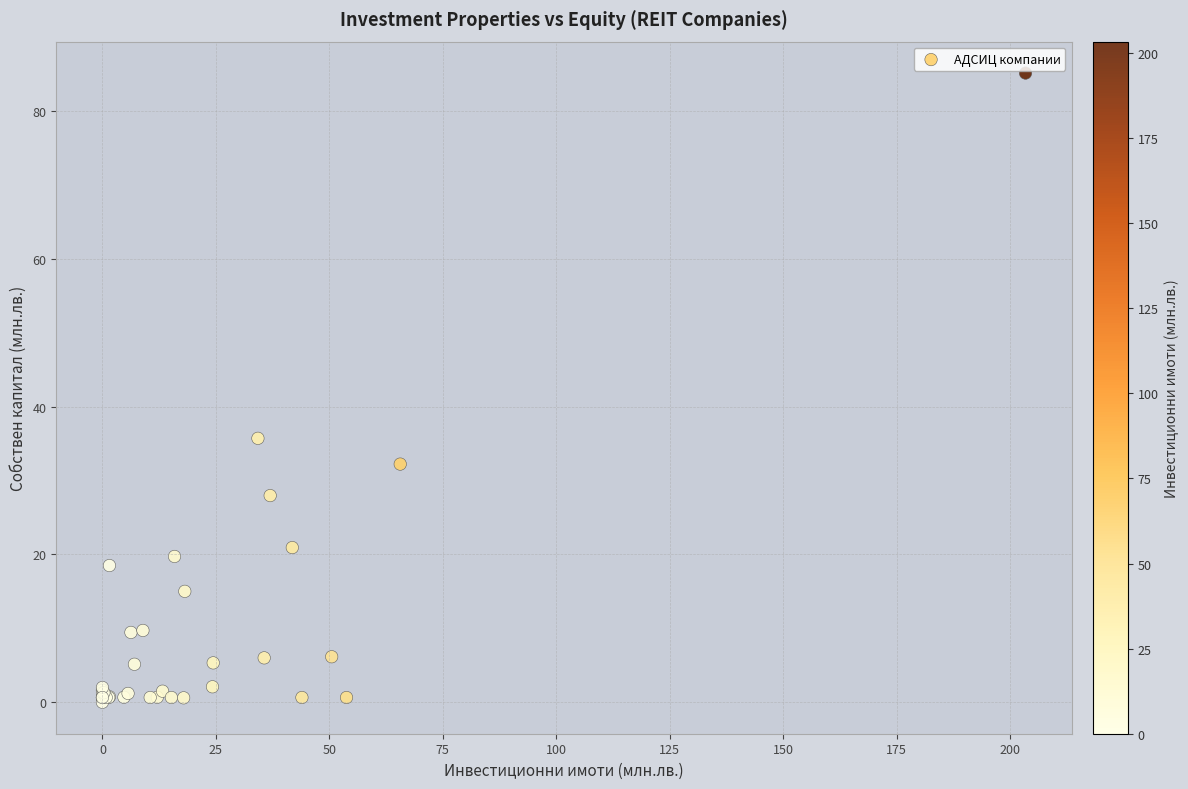

What Y value in the scatter plot is closest to 42?

35.7